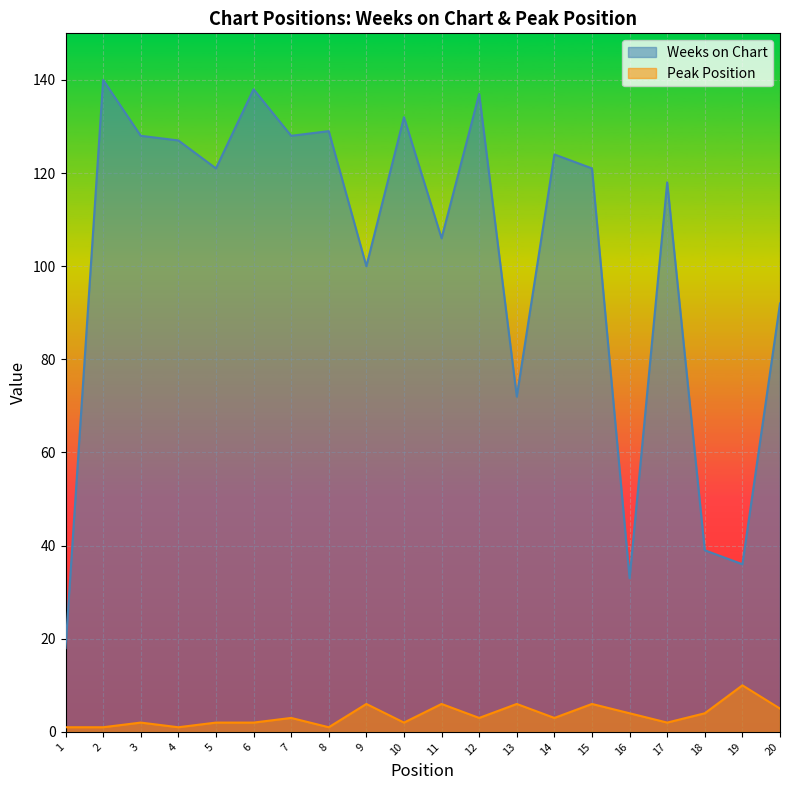

How many lines are shown in the chart?

2